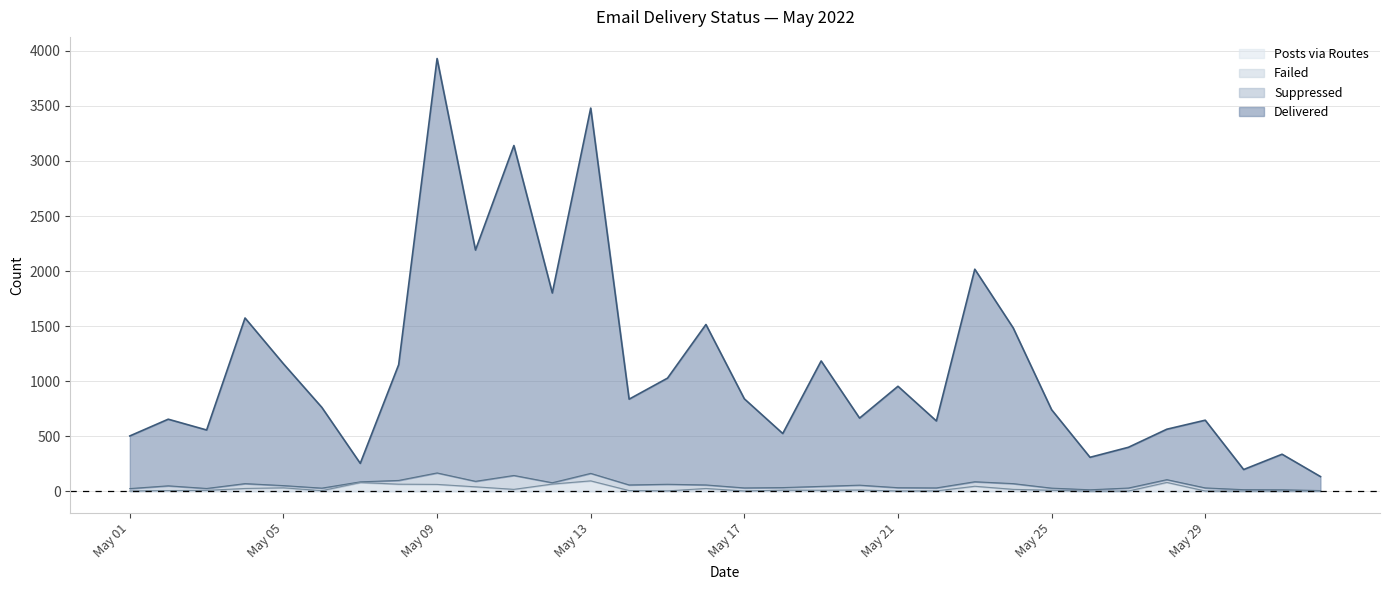

At which category is the sum across all series the highest?

May 09